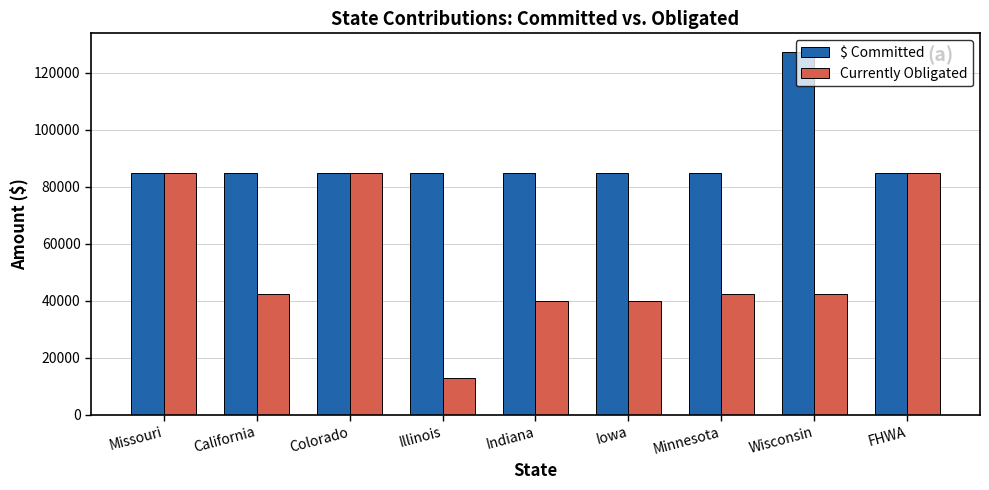

What is the difference between the highest and lowest values at Iowa?

45000.0